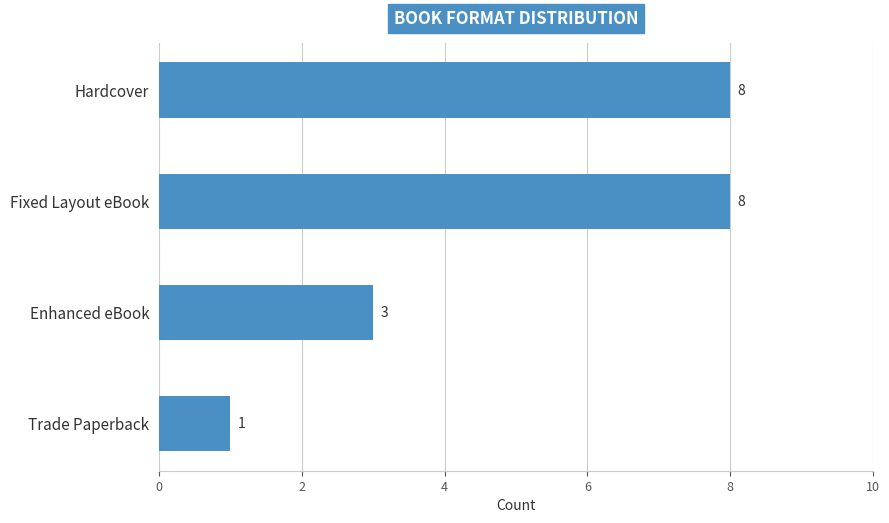

What is the change in value from Fixed Layout eBook to Trade Paperback?

-7